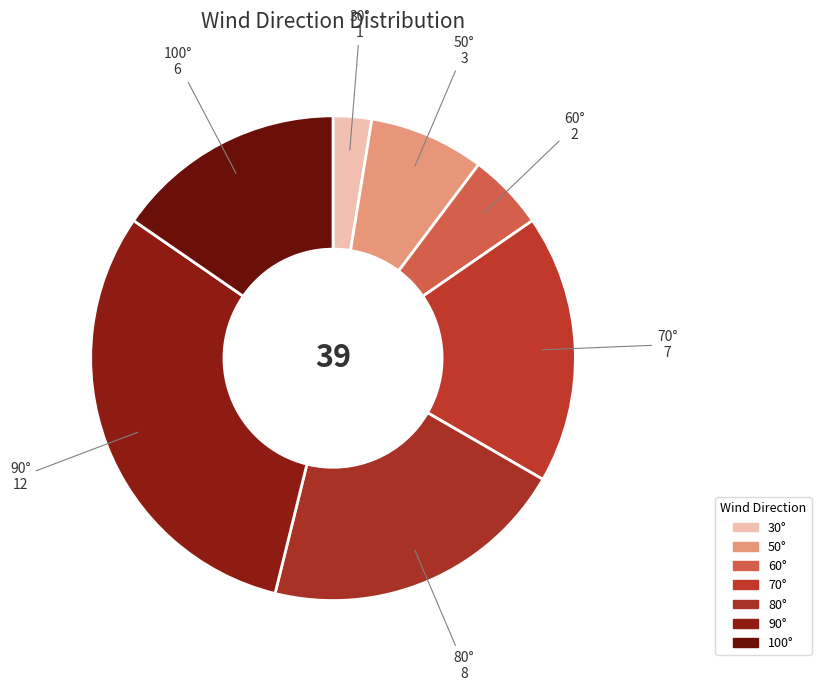

How many segments does this pie chart have?

7